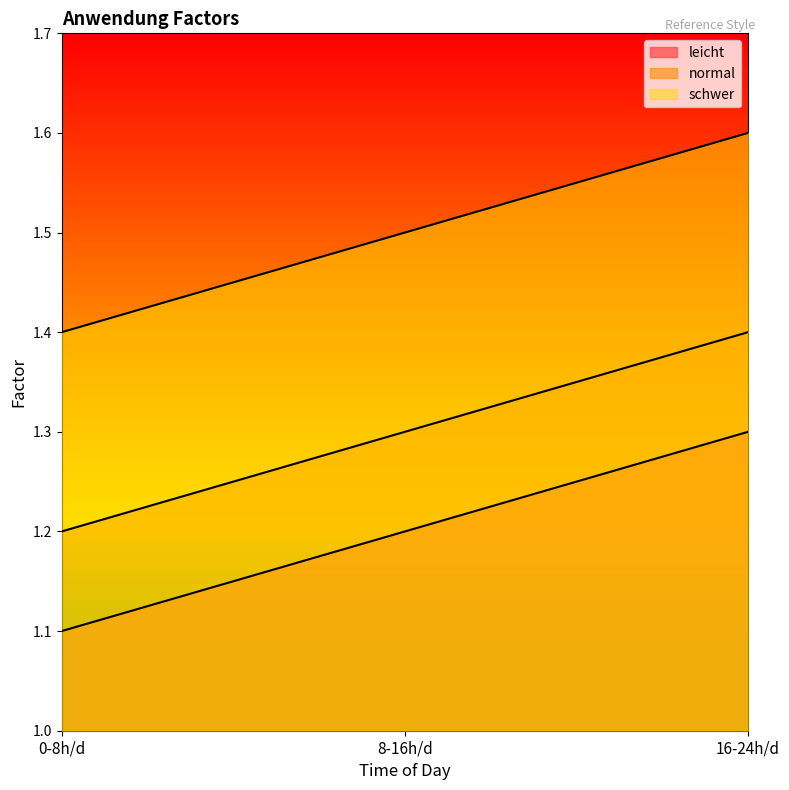

Where is leicht nearest to the value 1?

0-8h/d